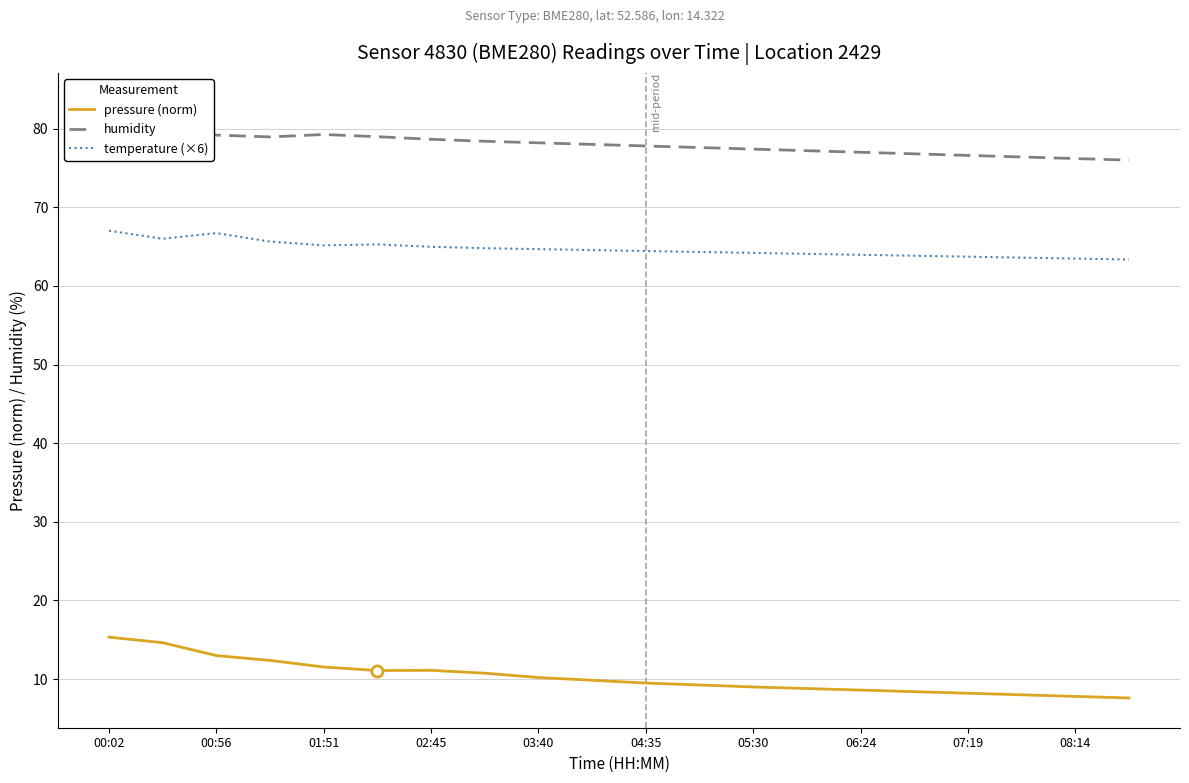

The value of pressure (norm) at 02:45 is 7.0. True or false?

False